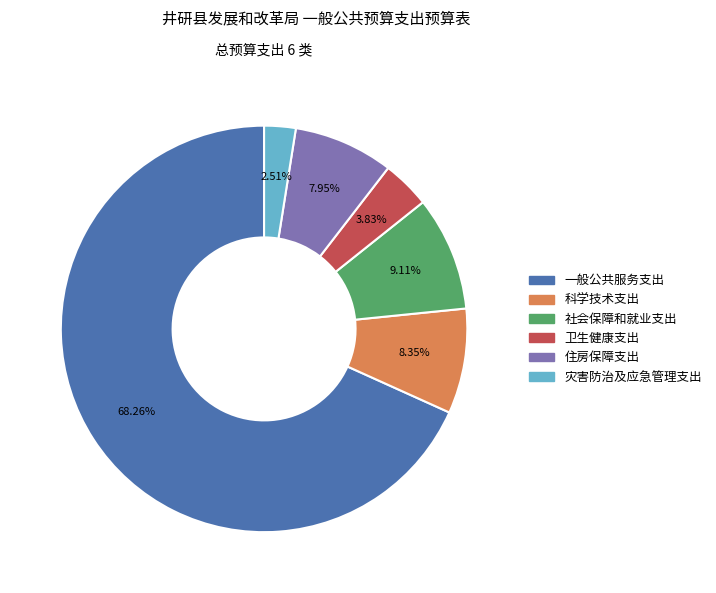

To the nearest percent, what is the average slice percentage?

17%